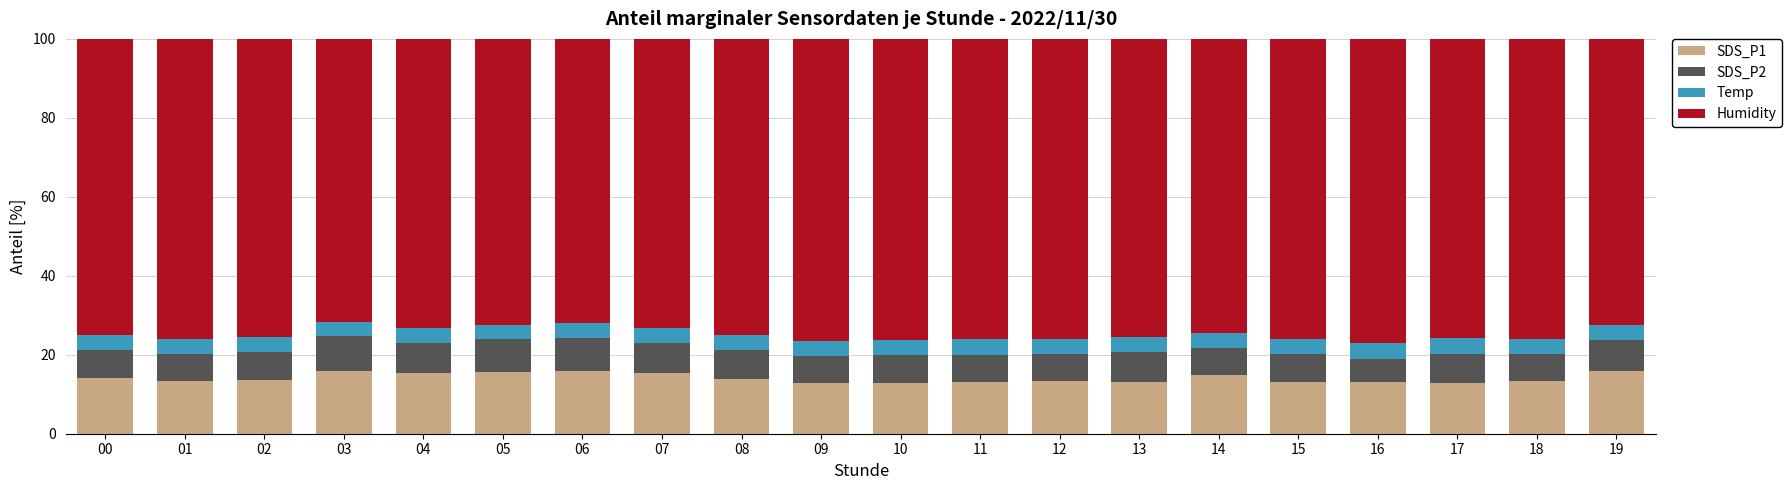

What is the value of the SDS_P1 bar at the 14th from the left?

13.2